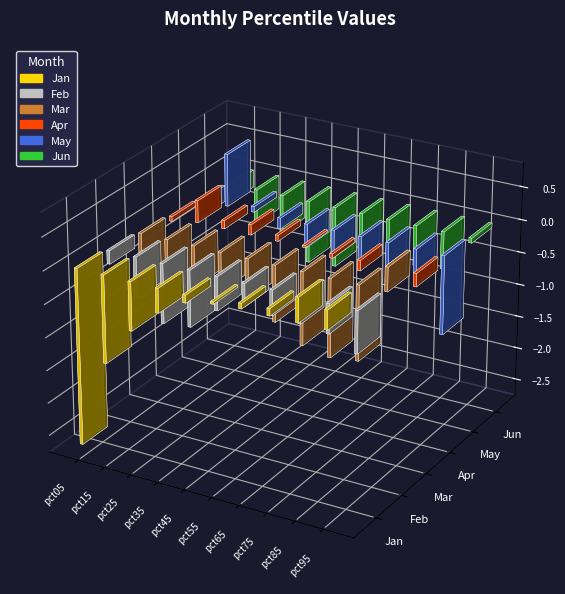

What is the difference between the maximum and minimum values in the Jun series?

0.9